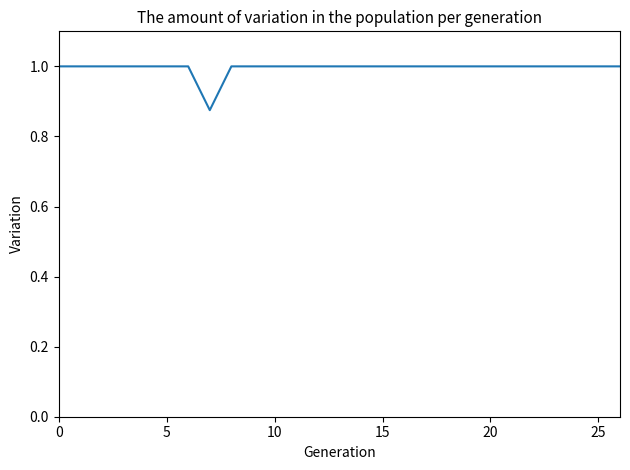

What is the maximum value shown in the chart?

1.0